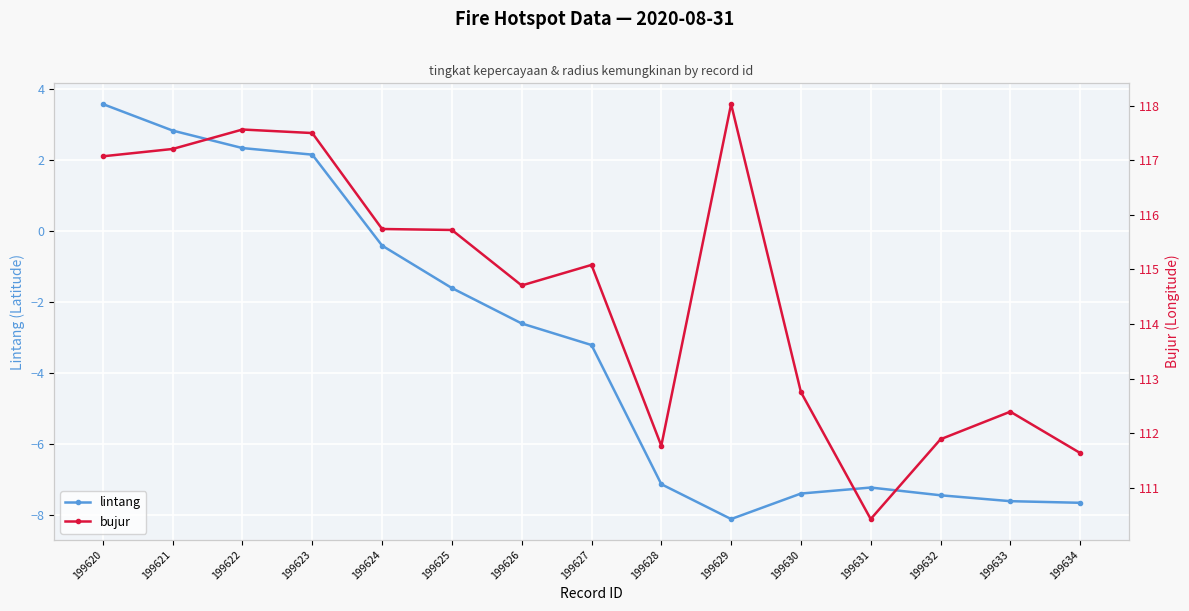

What is the total value across all series at 199622?

119.9